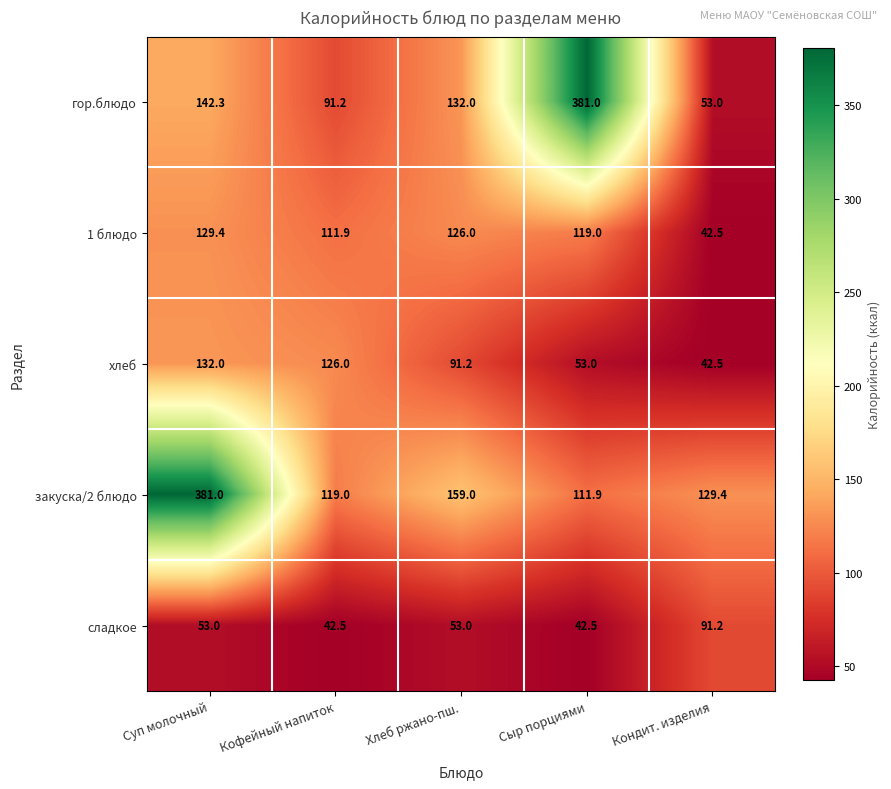

What is the minimum value for 1 блюдо?

42.5